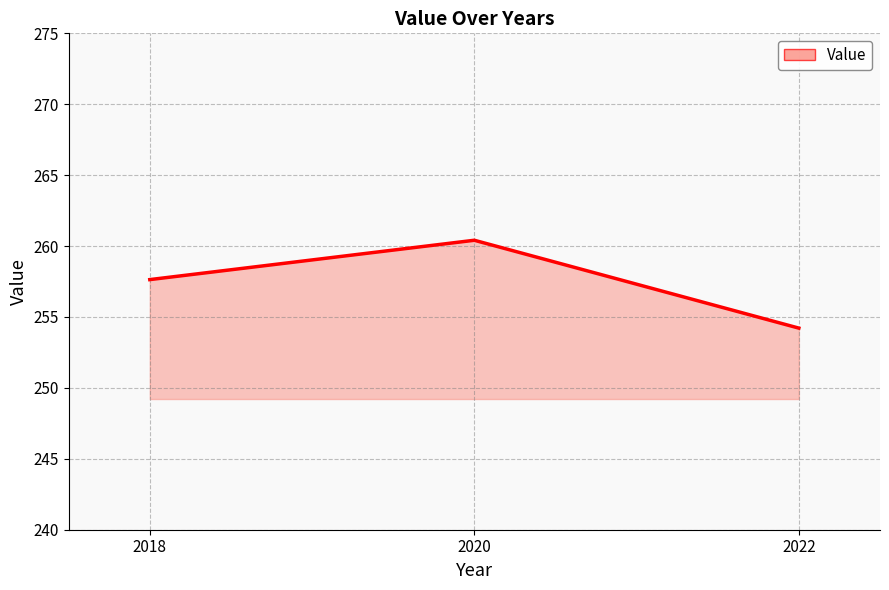

Where does the data first go above 257?

2018